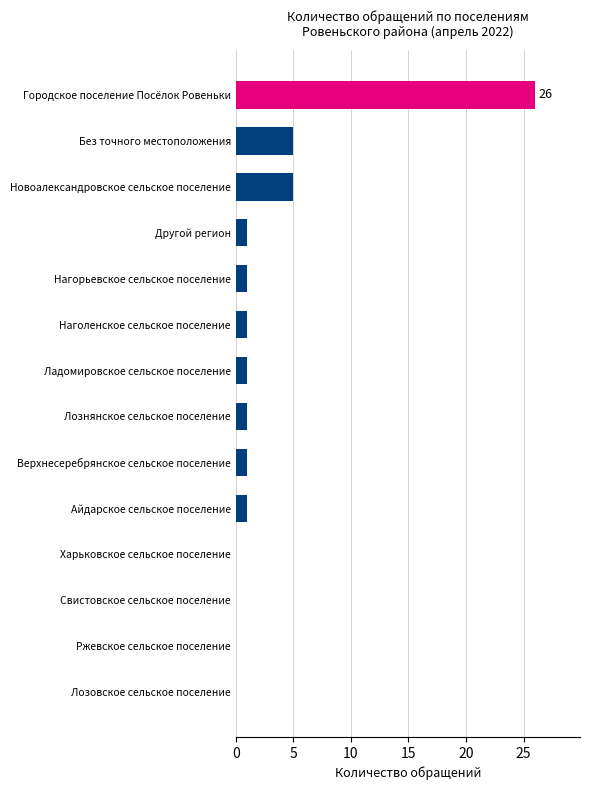

Reading top to bottom, extract all data points from this chart.

Городское поселение Посёлок Ровеньки=26	Без точного местоположения=5	Новоалександровское сельское поселение=5	Другой регион=1	Нагорьевское сельское поселение=1	Наголенское сельское поселение=1	Ладомировское сельское поселение=1	Лознянское сельское поселение=1	Верхнесеребрянское сельское поселение=1	Айдарское сельское поселение=1	Харьковское сельское поселение=0	Свистовское сельское поселение=0	Ржевское сельское поселение=0	Лозовское сельское поселение=0